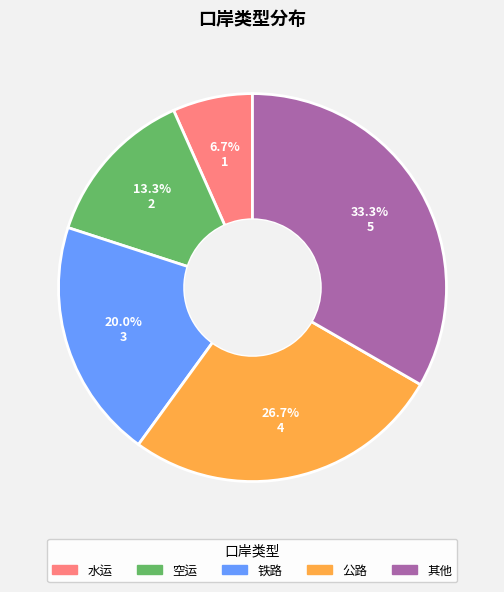

To the nearest percent, what is the average slice percentage?

20%